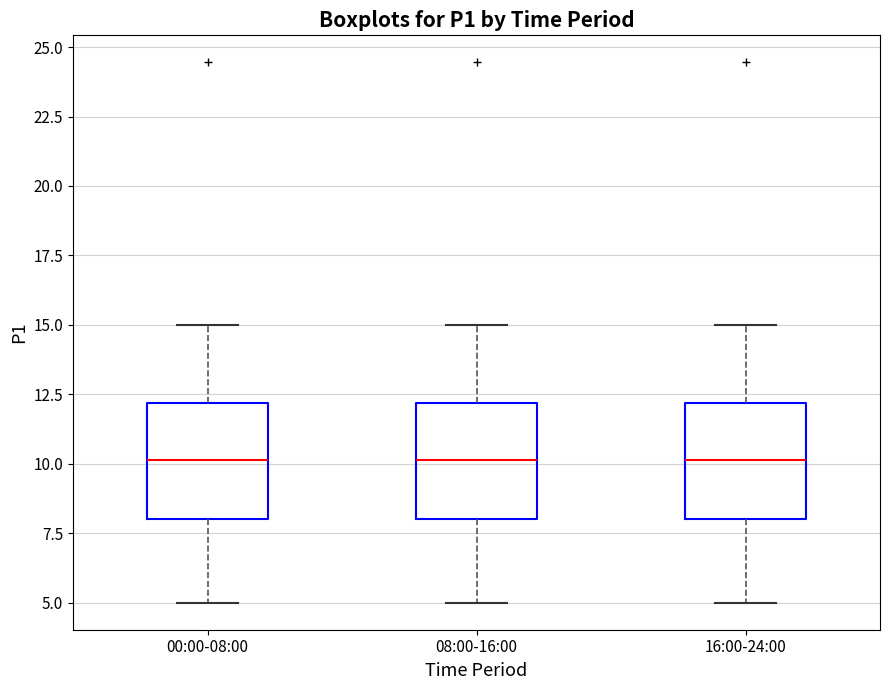

Reading left to right, read every box against the y-axis: the position of its median line, the range the box covers, and the ends of its whiskers. The values are not printed on the chart, so give them approximately, as read against the axis.

00:00-08:00: median 10, box 8 to 12, whiskers 5 to 15
08:00-16:00: median 10, box 8 to 12, whiskers 5 to 15
16:00-24:00: median 10, box 8 to 12, whiskers 5 to 15